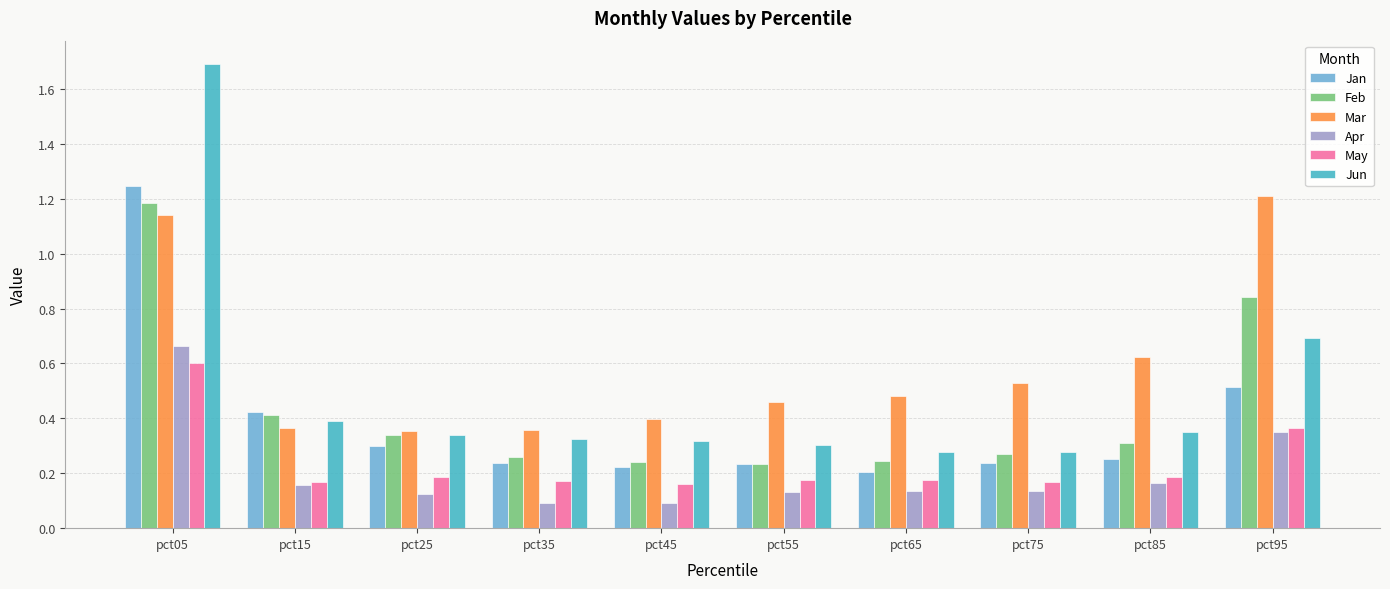

What is the total value across all series at pct55?

1.5